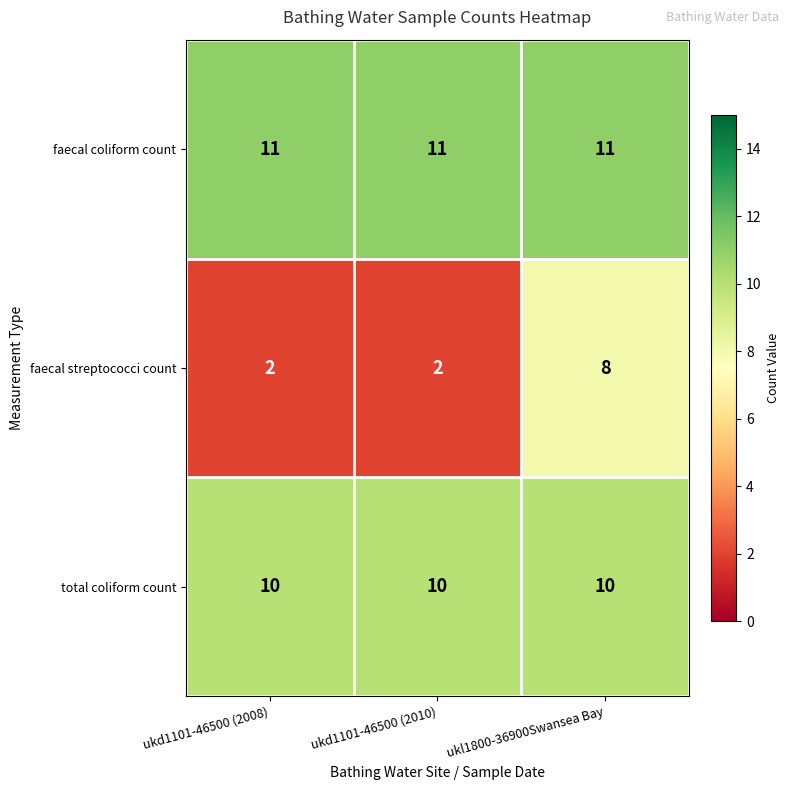

Rank the series at ukd1101-46500 (2008) from lowest to highest value.

faecal streptococci count, total coliform count, faecal coliform count